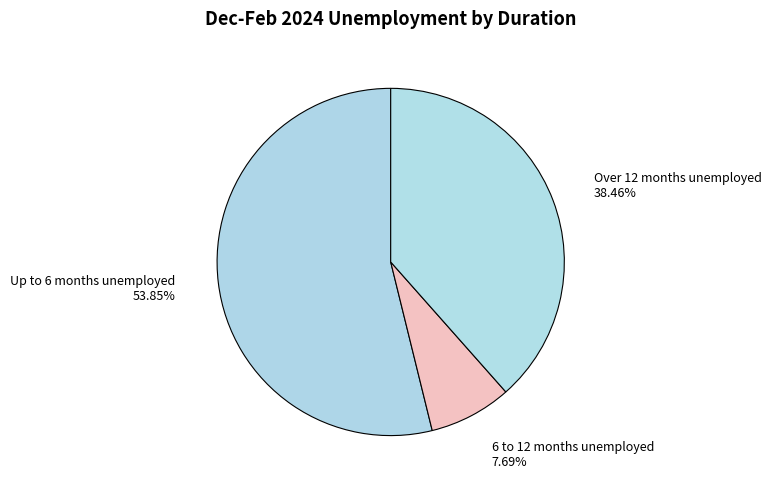

Approximately how many times larger is the value at Over 12 months unemployed compared to 6 to 12 months unemployed?

5.0